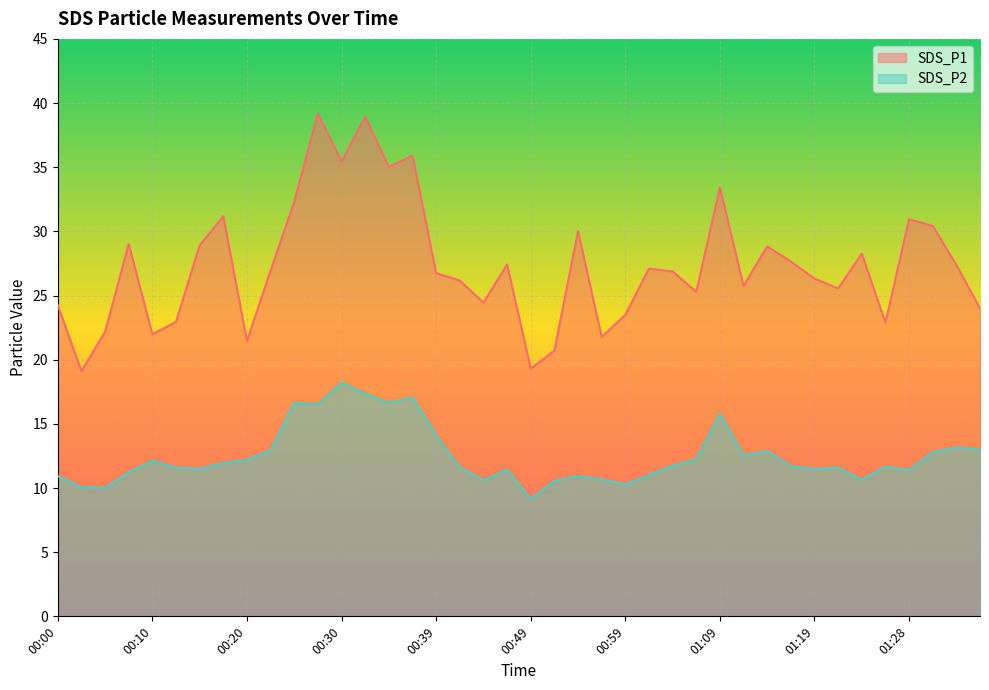

Reading left to right, list all the values displayed in this chart.

SDS_P1: 24.2	19.1	22.2	29.0	22.0	22.9	28.9	31.2	21.4	26.9	32.3	39.2	35.5	38.9	35.0	35.9	26.8	26.2	24.4	27.4	19.3	20.7	30.0	21.8	23.5	27.1	26.9	25.3	33.4	25.8	28.8	27.6	26.3	25.6	28.3	22.9	30.9	30.4	27.4	24.0
SDS_P2: 10.9	10.1	10.0	11.2	12.1	11.6	11.5	11.9	12.2	12.9	16.6	16.5	18.2	17.4	16.6	17.1	14.1	11.6	10.6	11.4	9.2	10.6	10.9	10.7	10.3	11.0	11.8	12.2	15.8	12.6	12.9	11.7	11.5	11.6	10.6	11.7	11.4	12.8	13.2	13.0